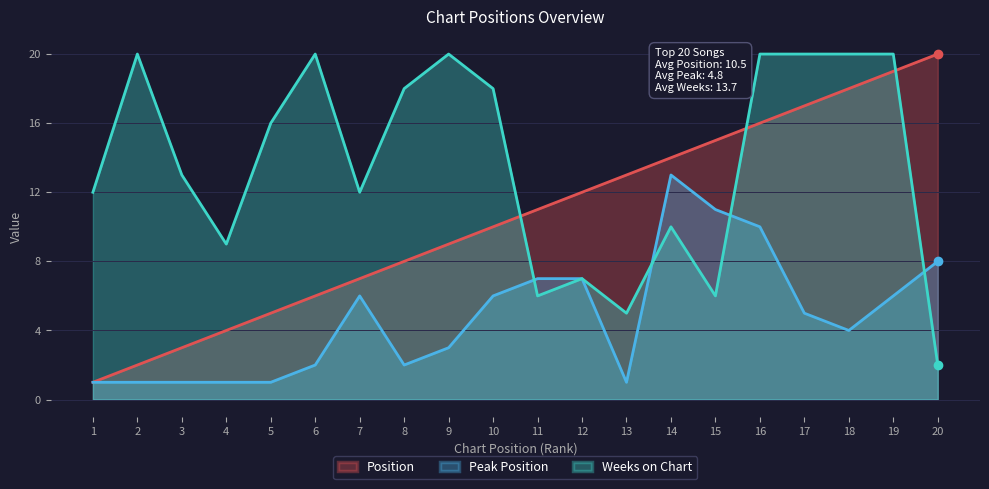

What is the spread (max minus min) of values at 4?

8